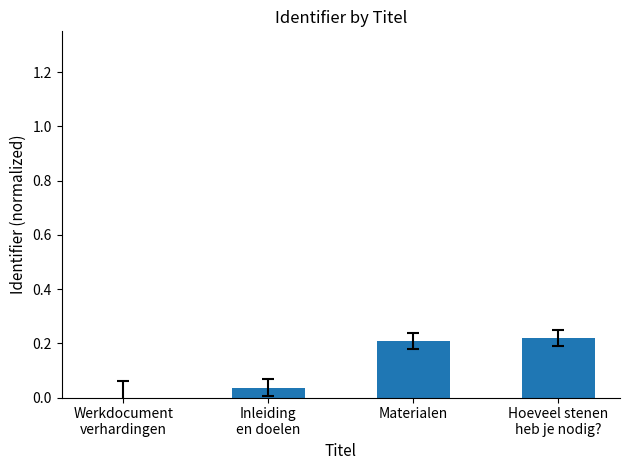

What is the sum of all values?

0.5